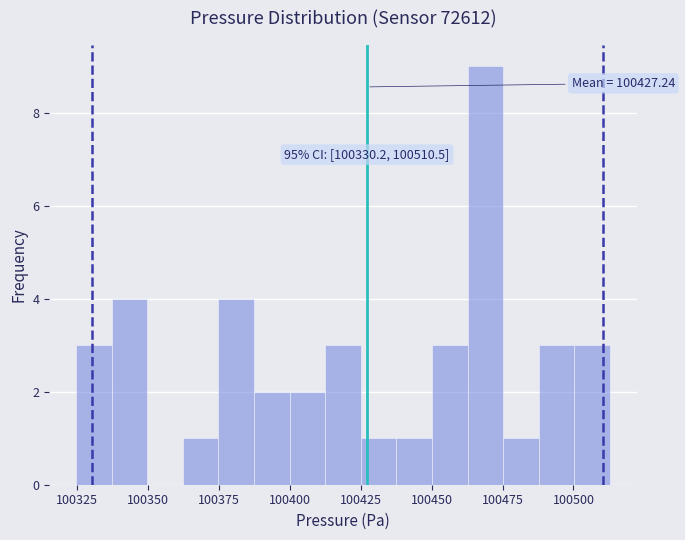

Read against the x-axis, roughly where is the centre of the tallest bar?

100470